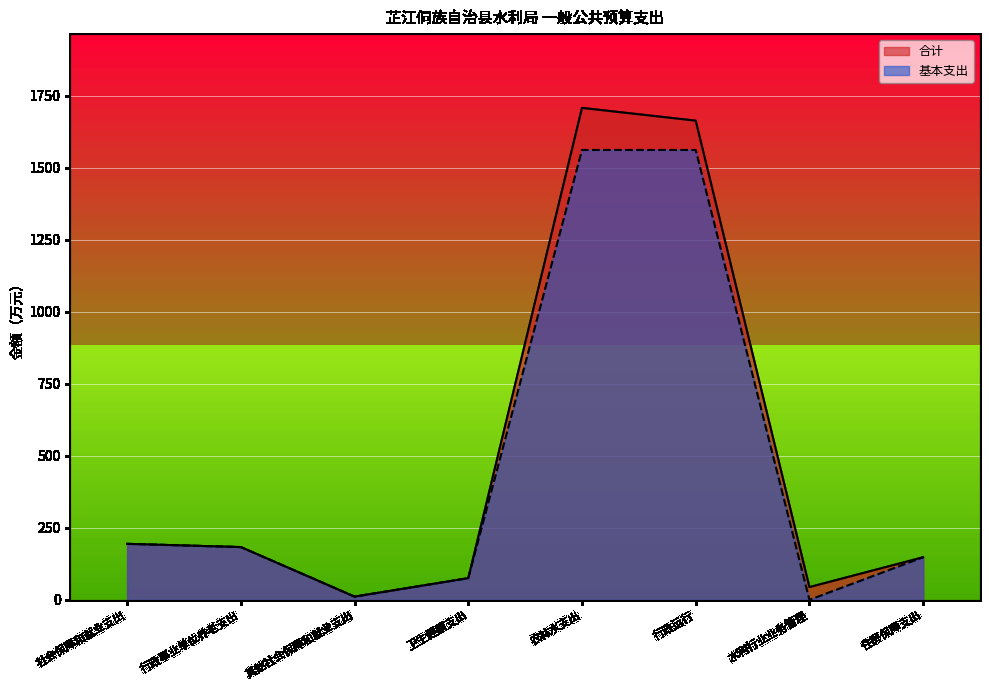

Reading right to left, what are all the values shown in this chart?

合计: 住房保障支出=147.8	水利行业业务管理=44.3	行政运行=1662.8	农林水支出=1707.1	卫生健康支出=75.2	其他社会保障和就业支出=11.2	行政事业单位养老支出=183.1	社会保障和就业支出=194.3
基本支出: 住房保障支出=147.8	水利行业业务管理=0.0	行政运行=1561.1	农林水支出=1561.1	卫生健康支出=75.2	其他社会保障和就业支出=11.2	行政事业单位养老支出=183.1	社会保障和就业支出=194.3